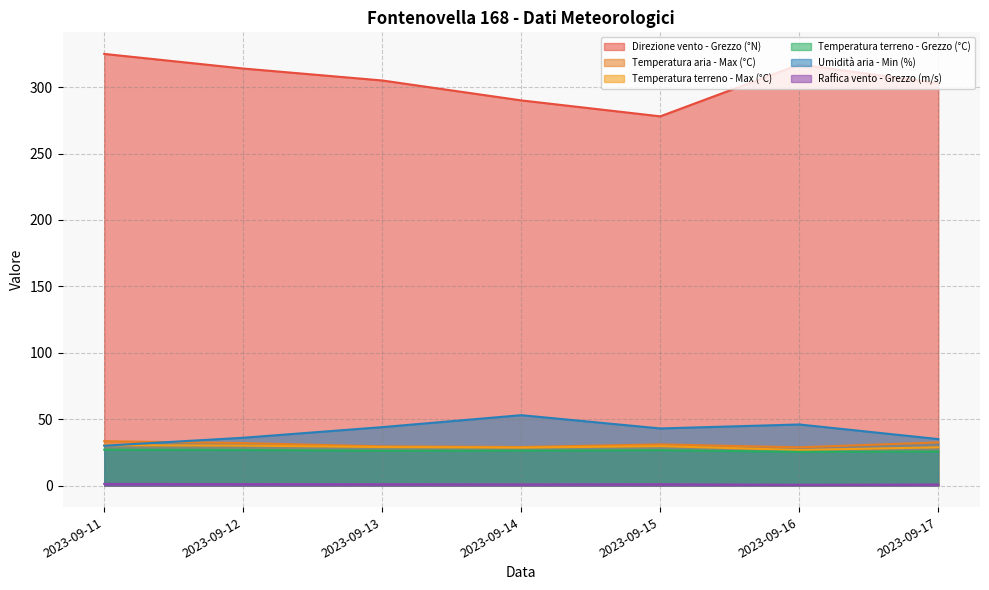

True or false: Direzione vento - Grezzo (°N) and Temperatura terreno - Max (°C) intersect in this chart.

False